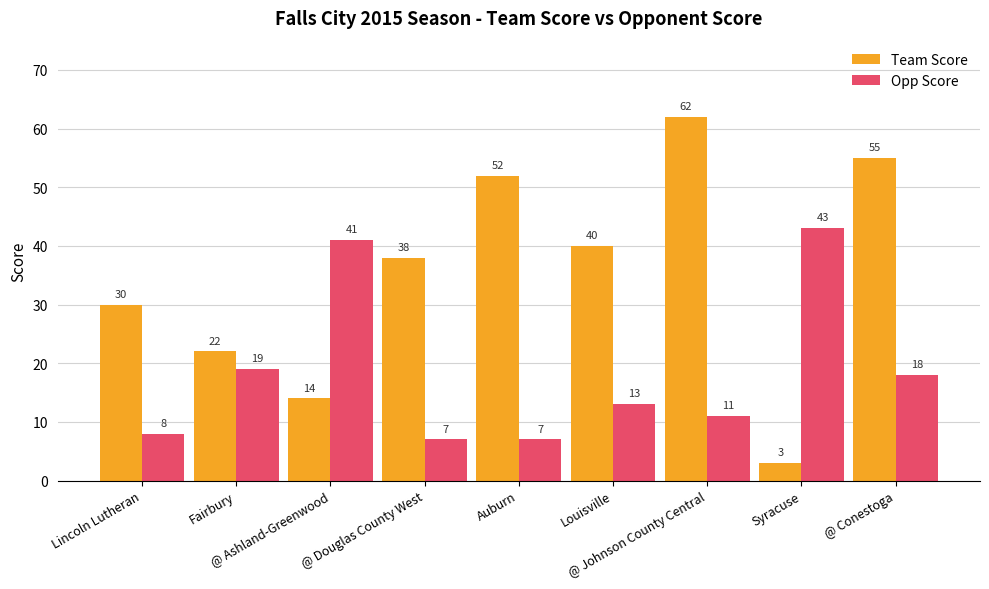

At how many categories does at least one series exceed 23?

8